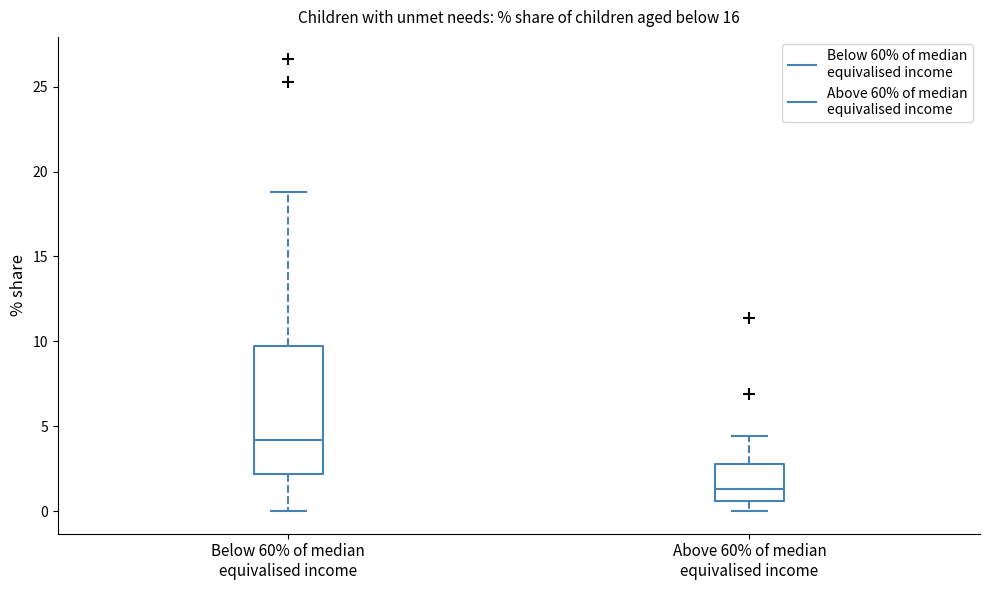

Reading left to right, read every box against the y-axis: the position of its median line, the range the box covers, and the ends of its whiskers. The values are not printed on the chart, so give them approximately, as read against the axis.

Below 60% of median equivalised income: median 4.0, box 2.0 to 9.5, whiskers 0.0 to 19.0
Above 60% of median equivalised income: median 1.5, box 0.5 to 3.0, whiskers 0.0 to 4.5